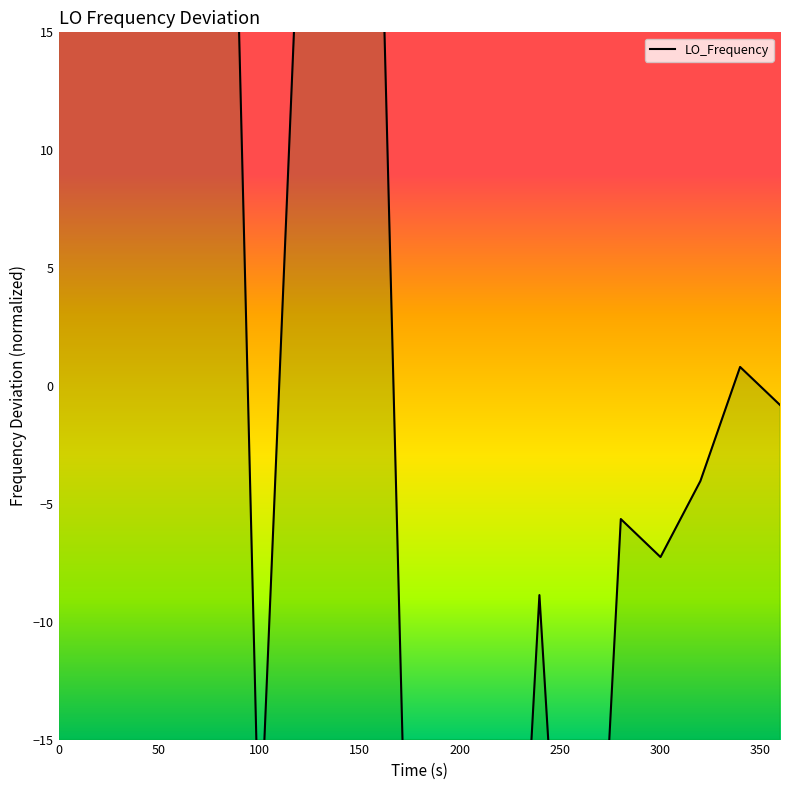

Reading left to right, extract all data points from this chart.

55.6	23.4	29.8	44.4	49.2	-20.2	20.2	16.9	16.9	21.8	-44.4	-33.1	-39.5	-8.9	-37.9	-5.6	-7.3	-4.0	0.8	-0.8